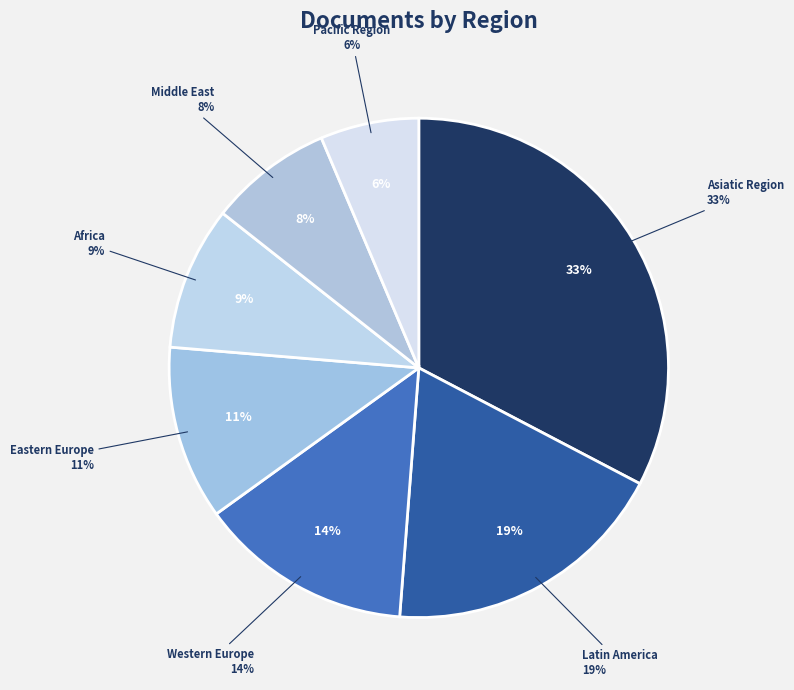

True or false: Africa accounts for 9% of the total.

True